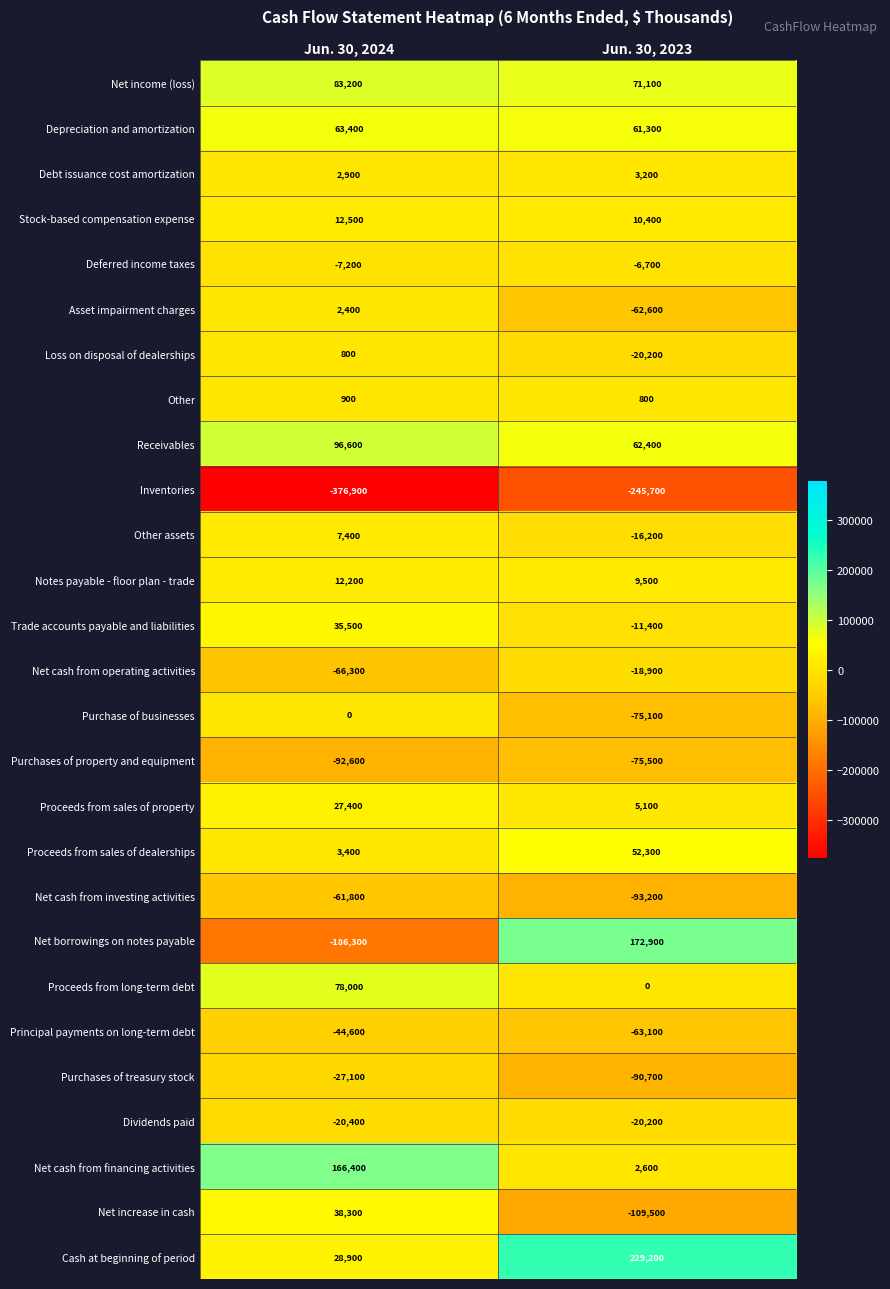

True or false: Purchases of property and equipment has a value of -75500 at Jun. 30, 2023.

True